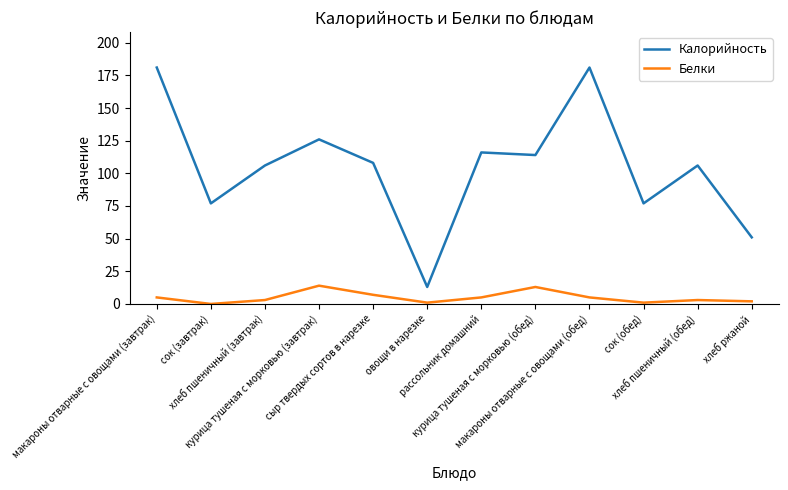

In Белки, how many points are lower than both neighbors (excluding endpoints)?

3